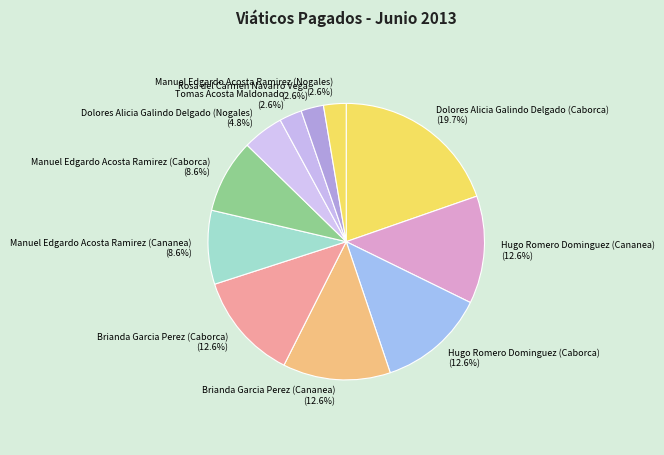

Which slice is the largest?

Dolores Alicia Galindo Delgado (Caborca)